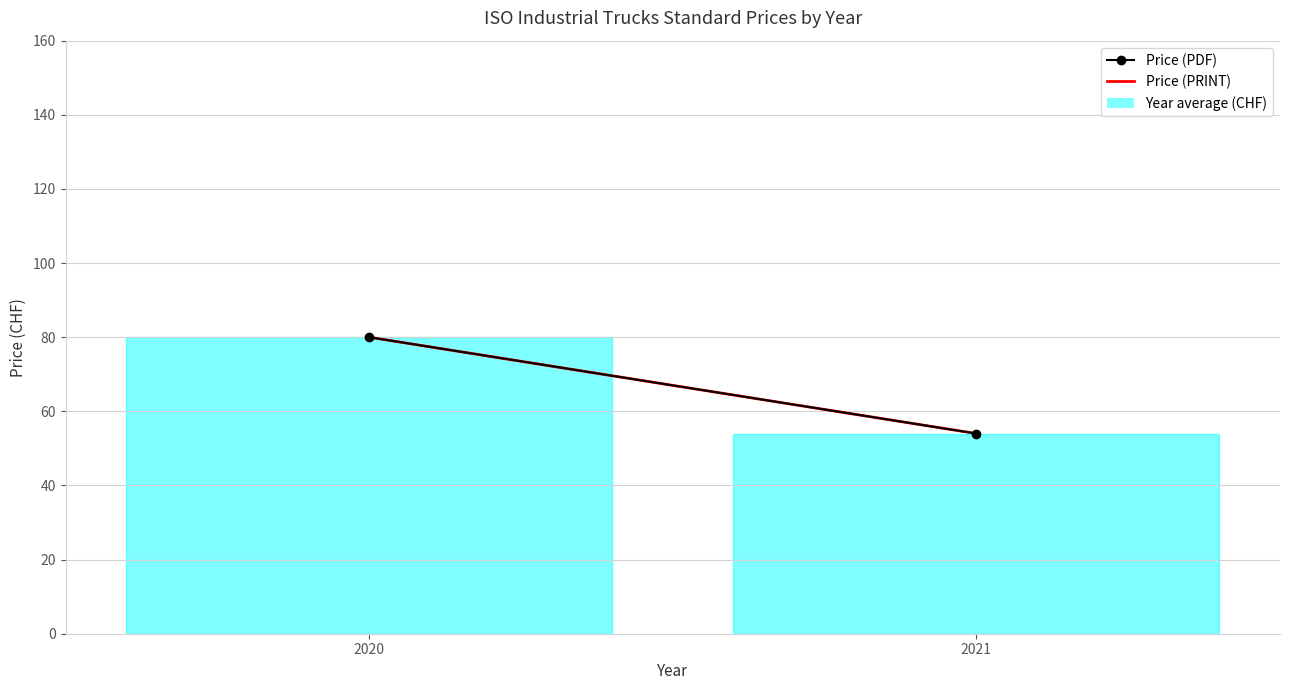

Count the number of categories in the chart.

2